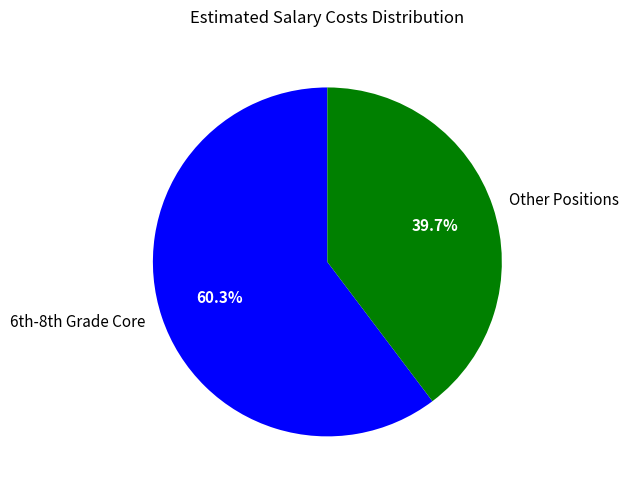

Which category has the smallest portion of the pie?

Other Positions